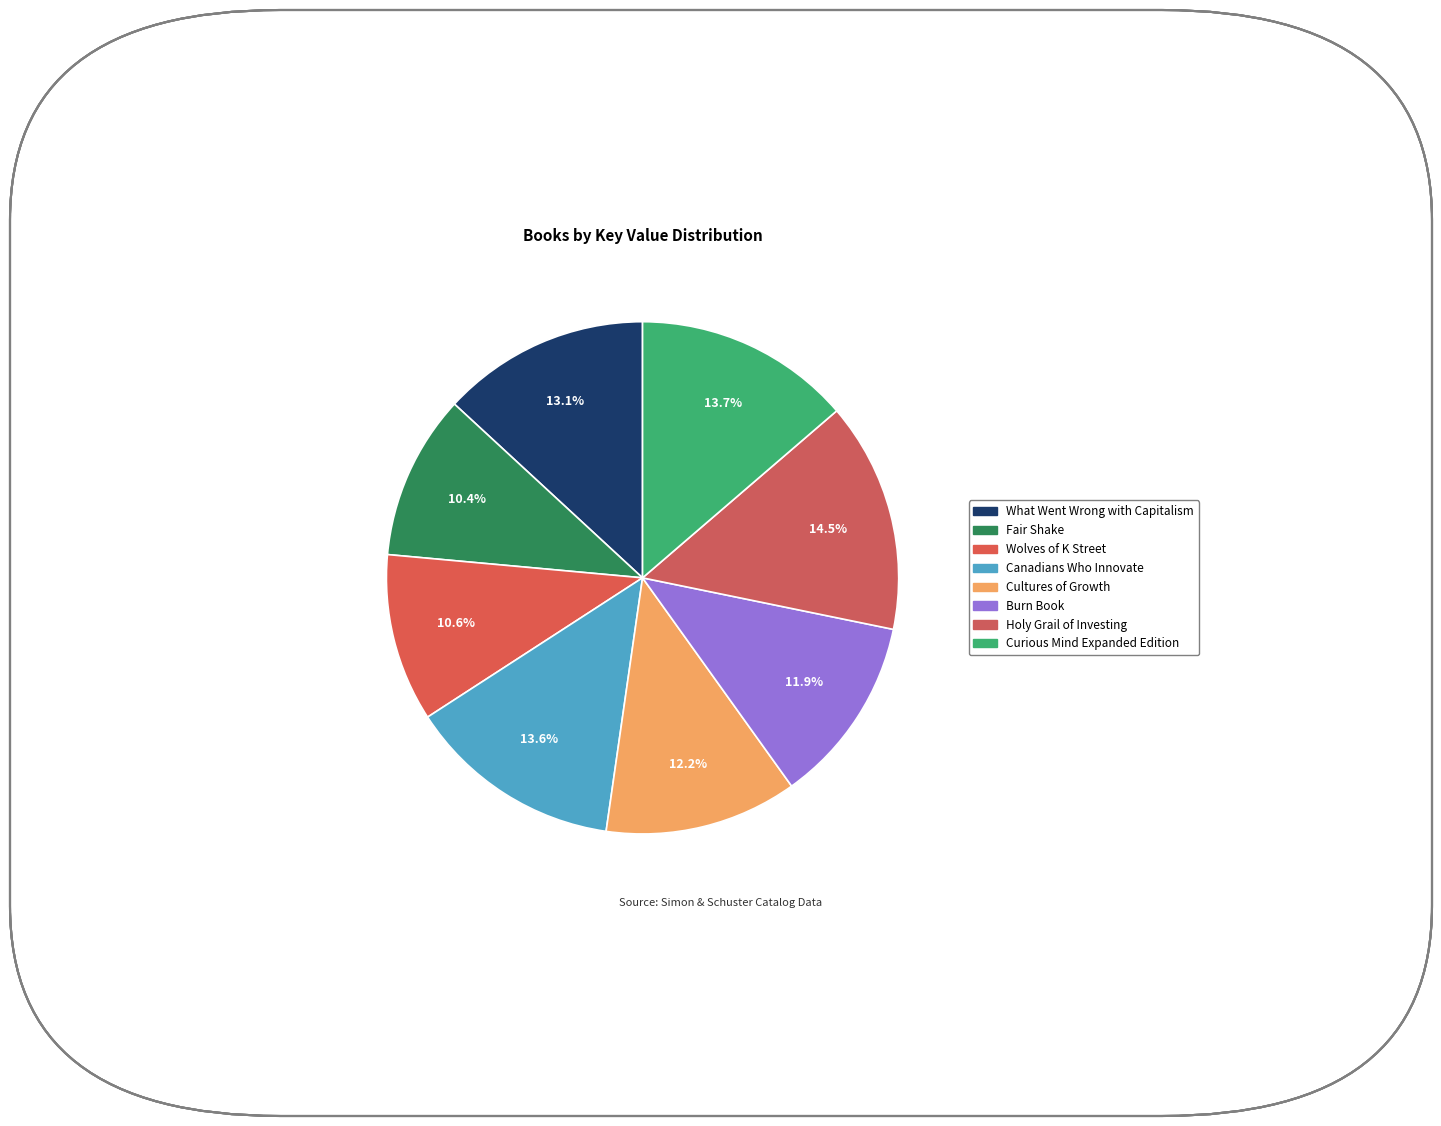

What percentage is the Cultures of Growth slice, to the nearest percent?

12%